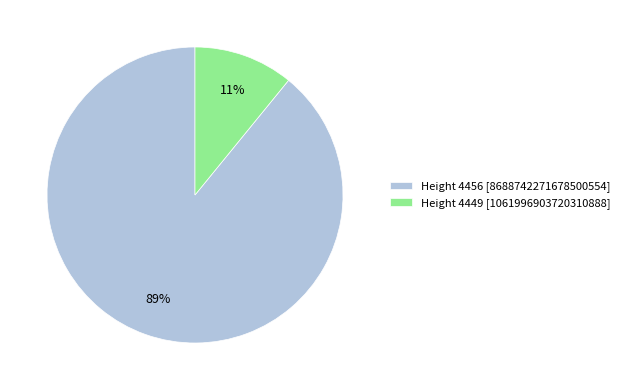

Does any single category account for the majority?

Yes